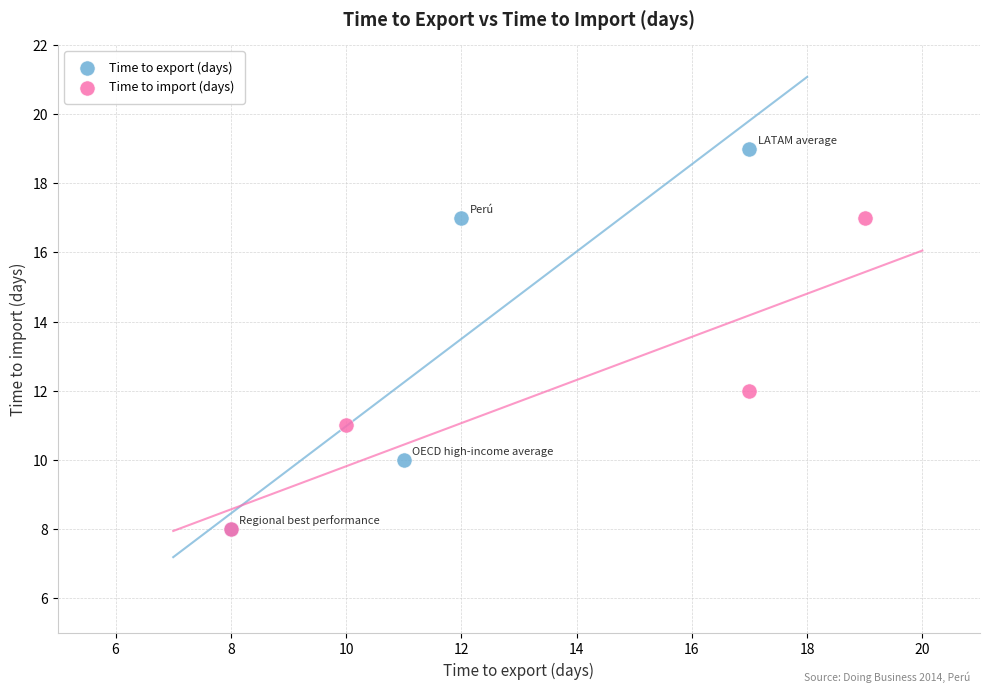

Which series has the widest spread of Y values?

Time to export (days)